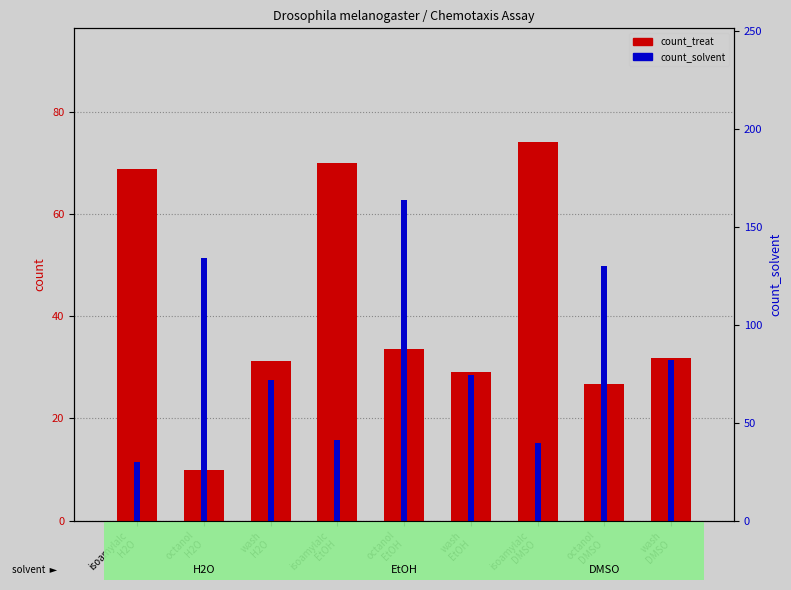

What position from the right is wash
DMSO?

1